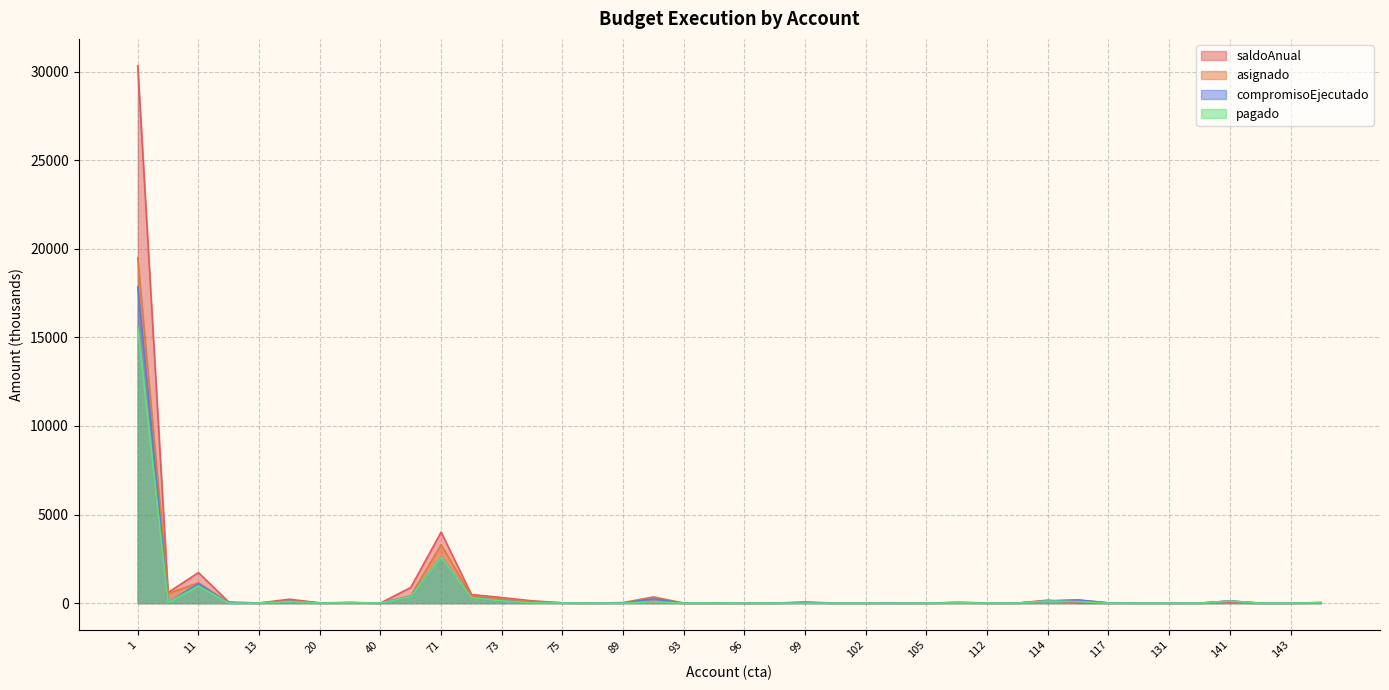

True or false: pagado has a value of 0.0 at 113.

False